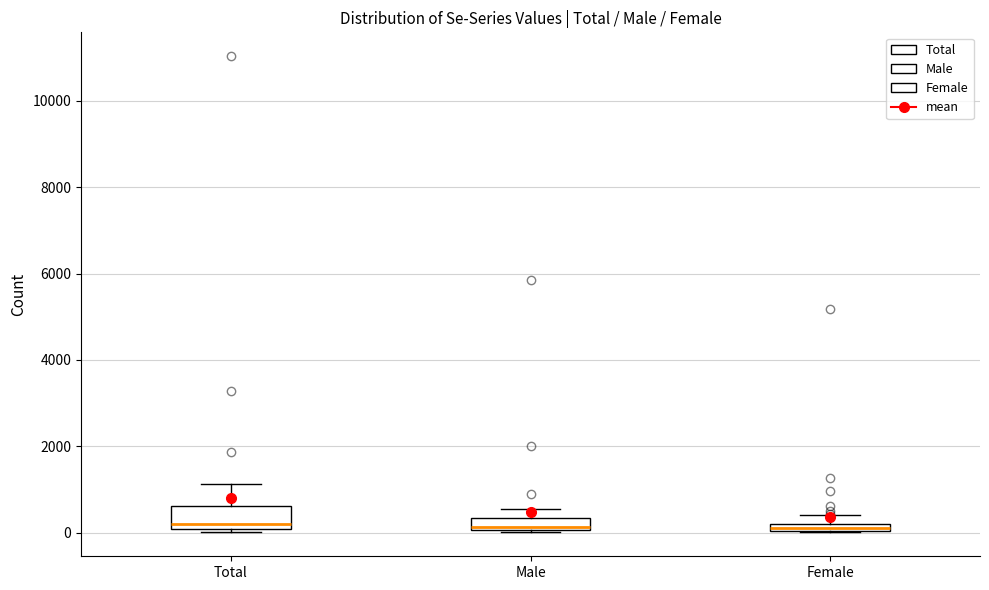

Where is the lower edge of the box for Total on the y-axis? The values are not printed on the chart, so give them approximately, as read against the axis.

0